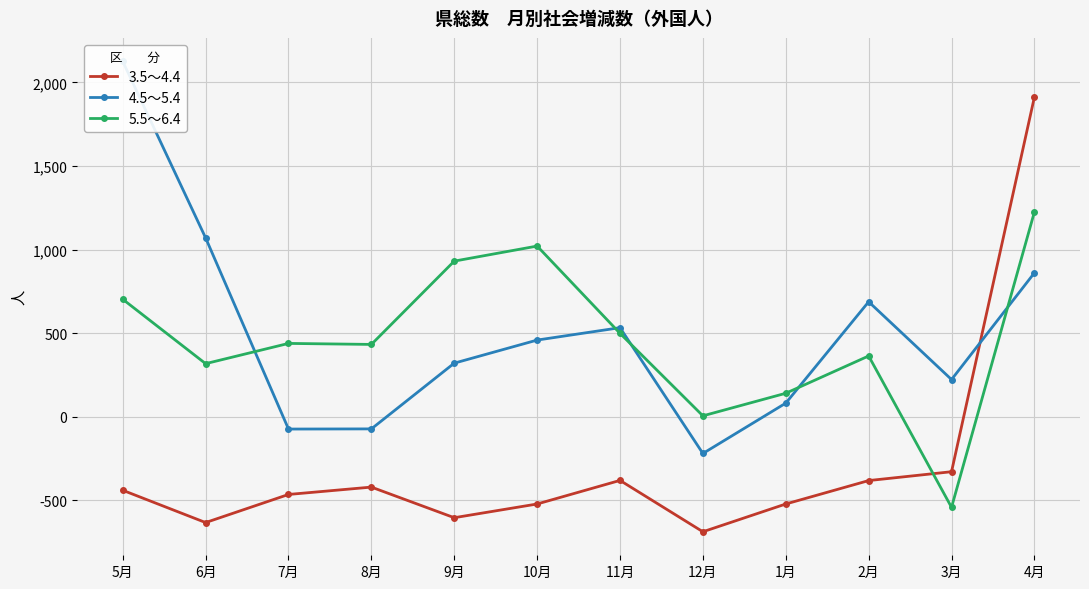

List the labels in order of 4.5～5.4 value, largest first.

5月, 6月, 4月, 2月, 11月, 10月, 9月, 3月, 1月, 8月, 7月, 12月